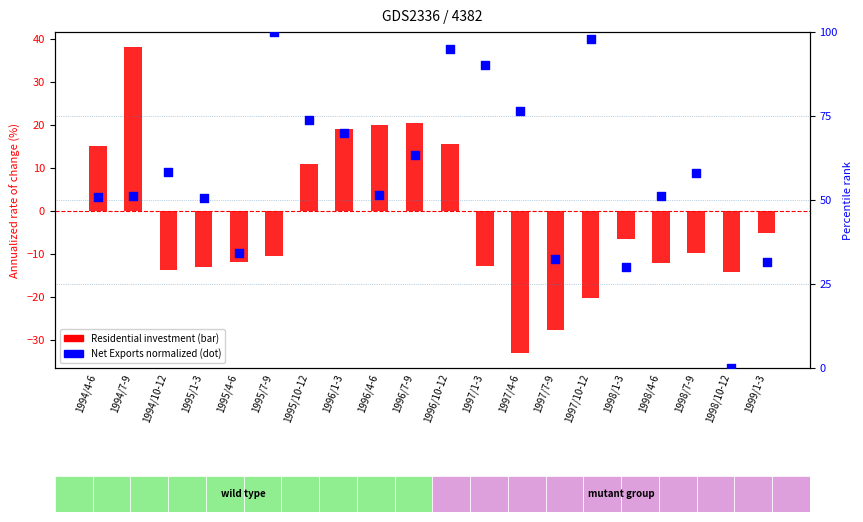

Is the value of Residential investment at 1998/7-9 greater than the value of Net Exports (normalized) at 1995/4-6?

No